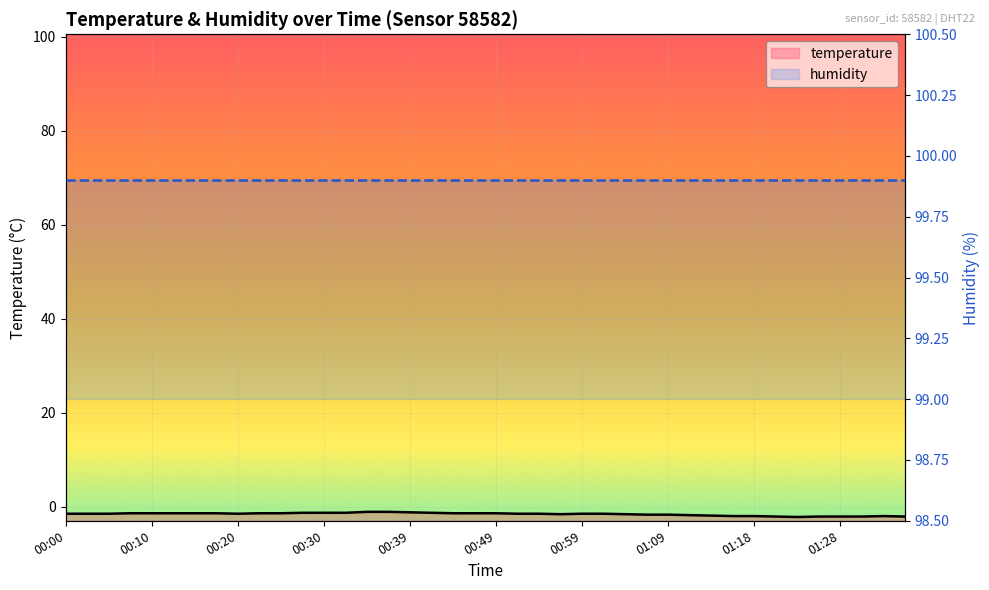

List the series in order of their overall mean, highest first.

humidity_line, temperature_line